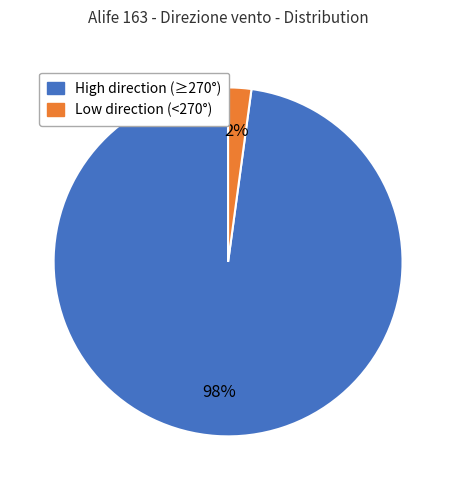

Is there a majority slice in this chart?

Yes